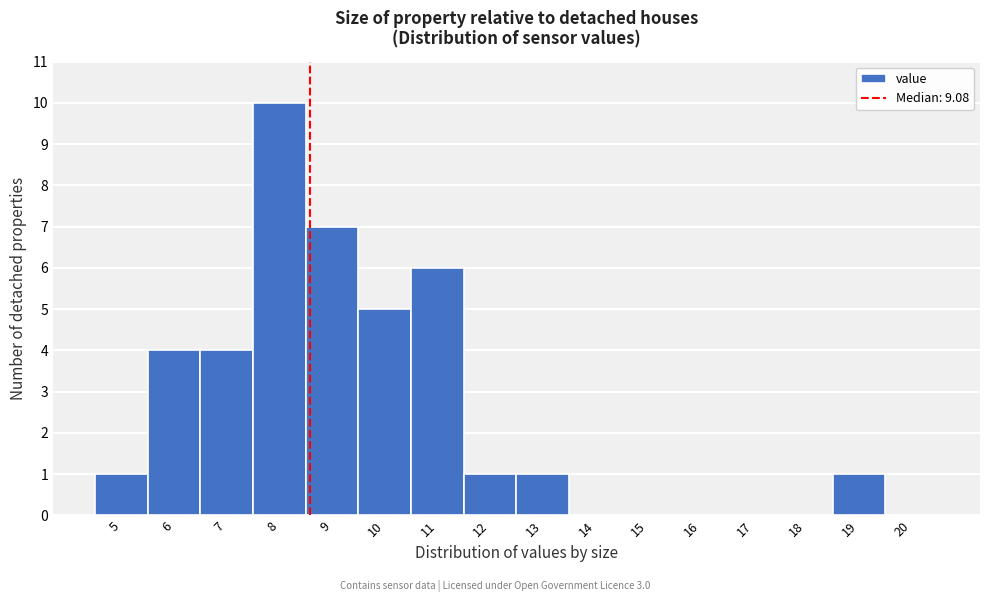

Reading right to left, what are all the values shown in this chart?

20=0	19=1	18=0	17=0	16=0	15=0	14=0	13=1	12=1	11=6	10=5	9=7	8=10	7=4	6=4	5=1